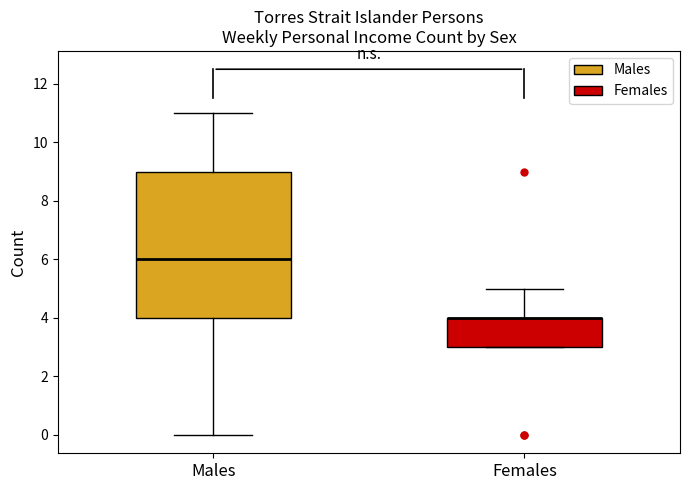

Which box is the tallest, from its lower edge to its upper edge?

Males